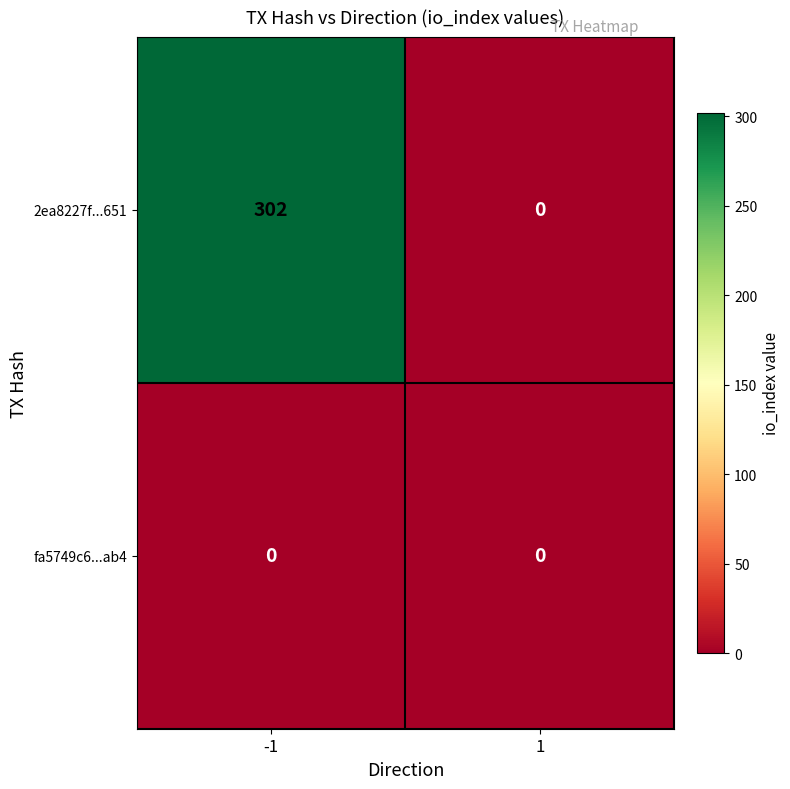

Reading left to right, extract all data points from this chart.

2ea8227f...651: -1=302	1=0
fa5749c6...ab4: -1=0	1=0